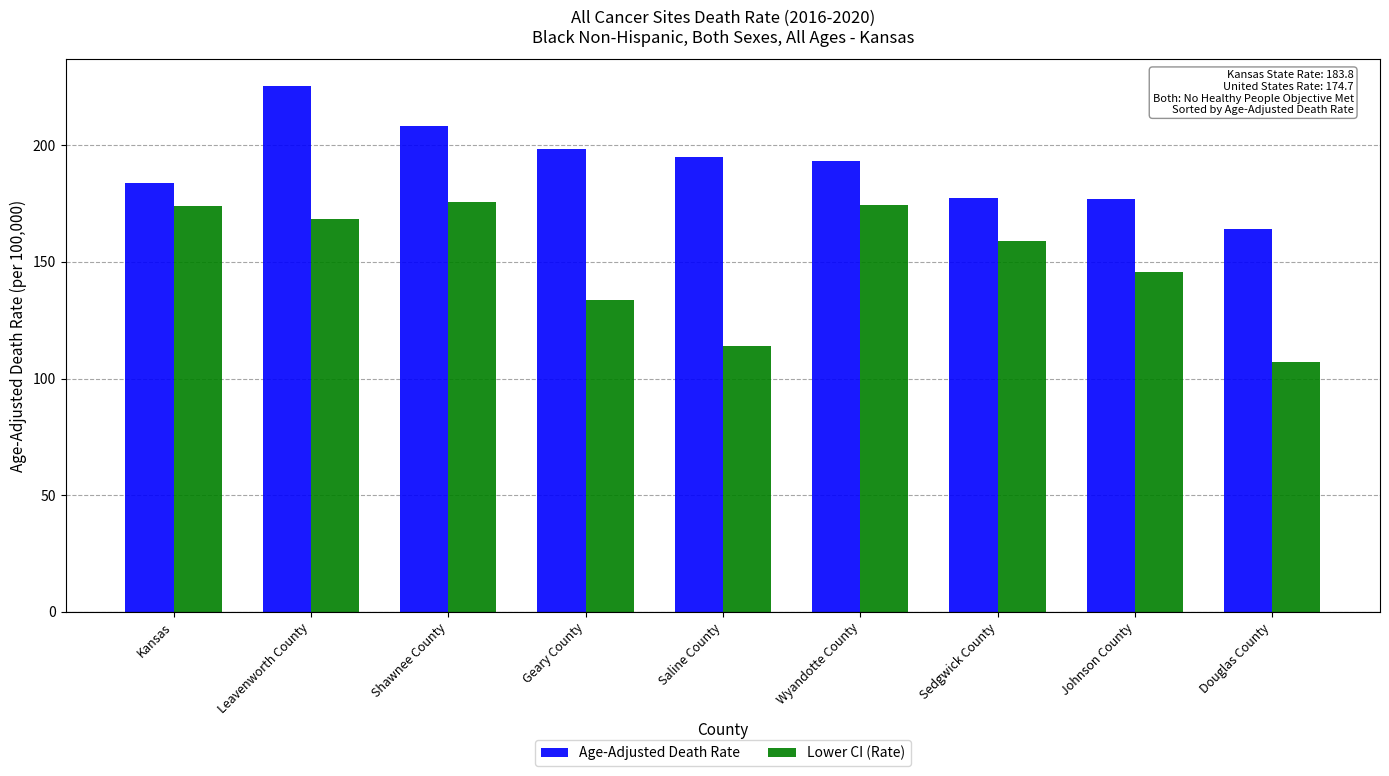

Does the chart contain any negative values?

No